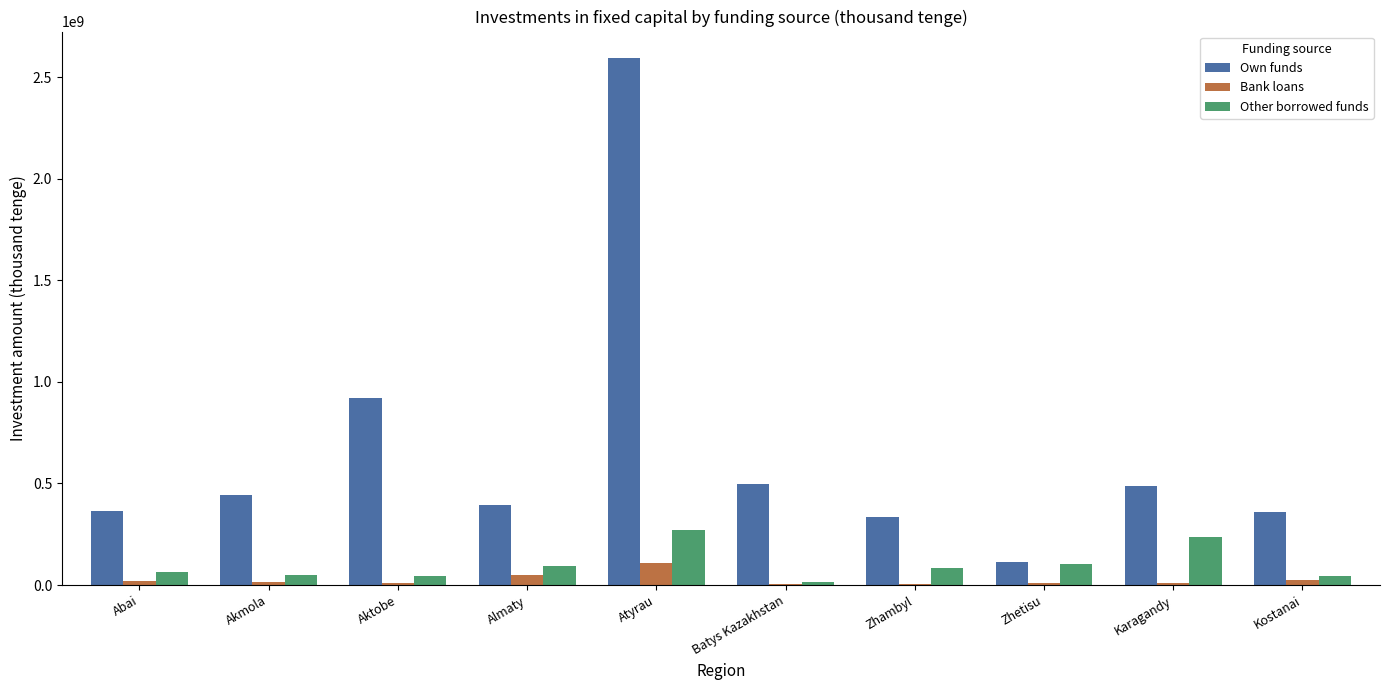

Which series has the largest total across all categories?

Own funds